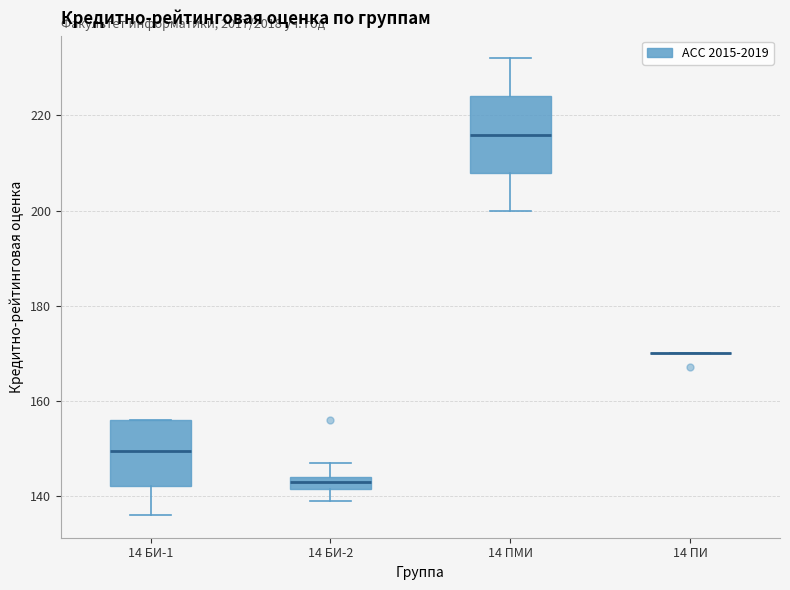

Which box is the tallest, from its lower edge to its upper edge?

14 ПМИ